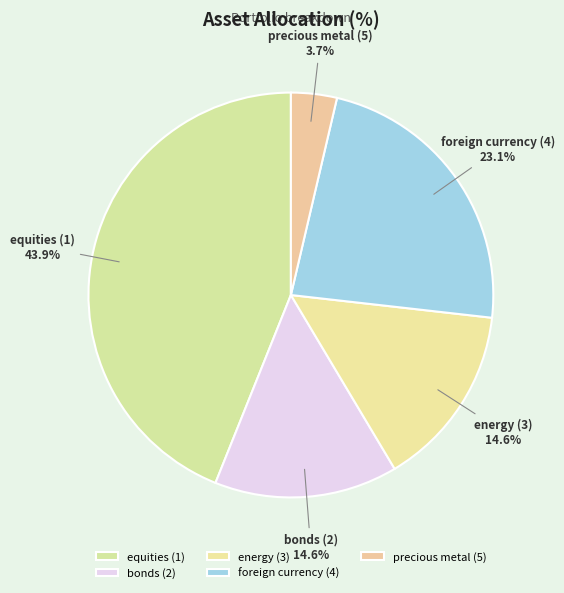

Does precious metal (5) account for over 50% of the chart?

No